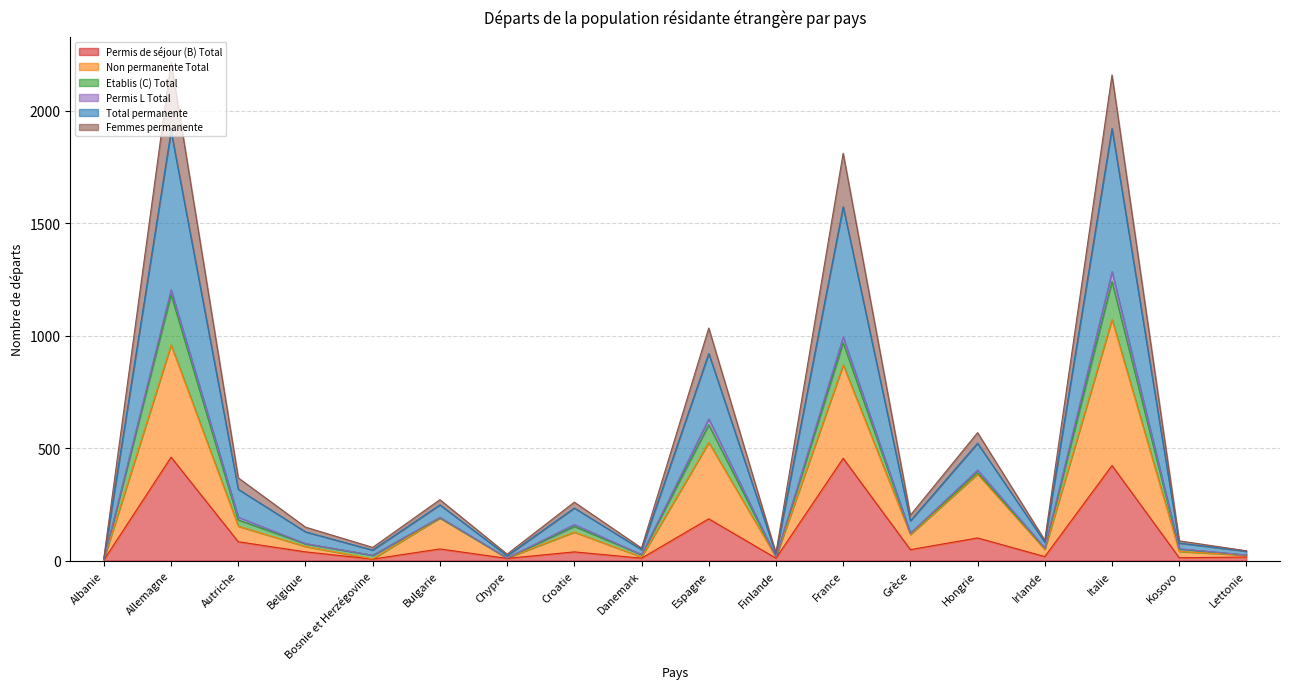

Which series has the largest total across all categories?

Total permanente